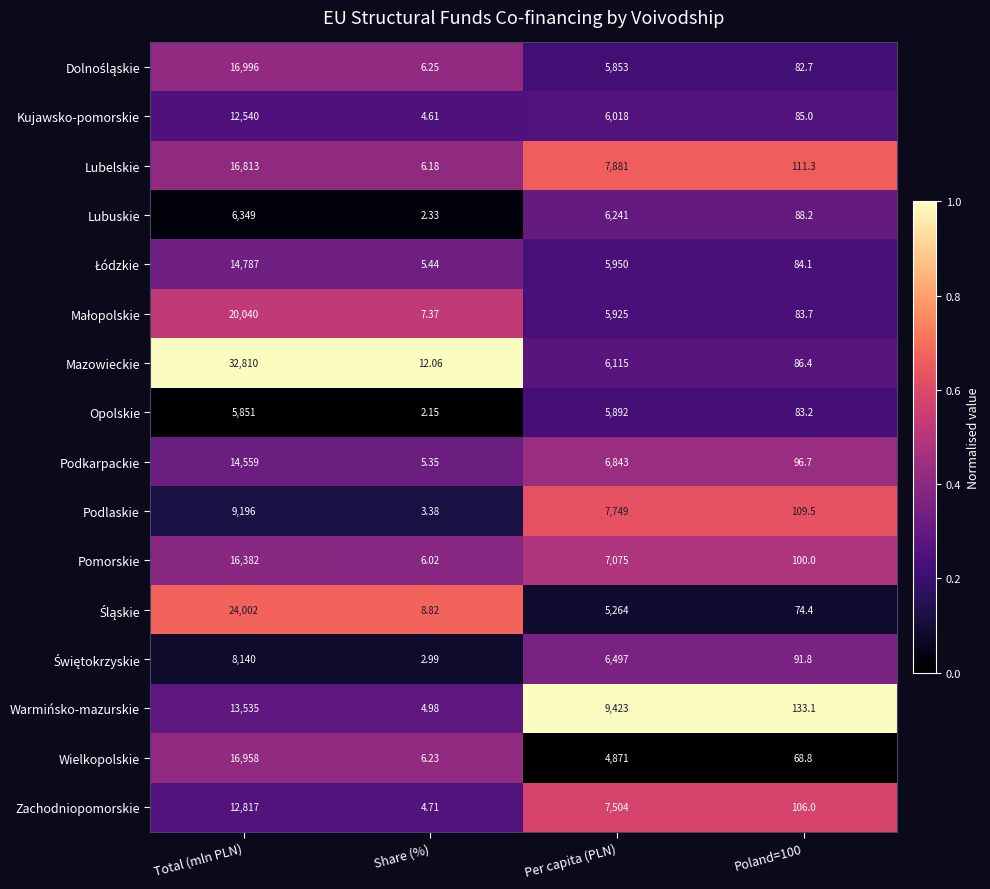

Which series has the largest range (max minus min)?

Mazowieckie